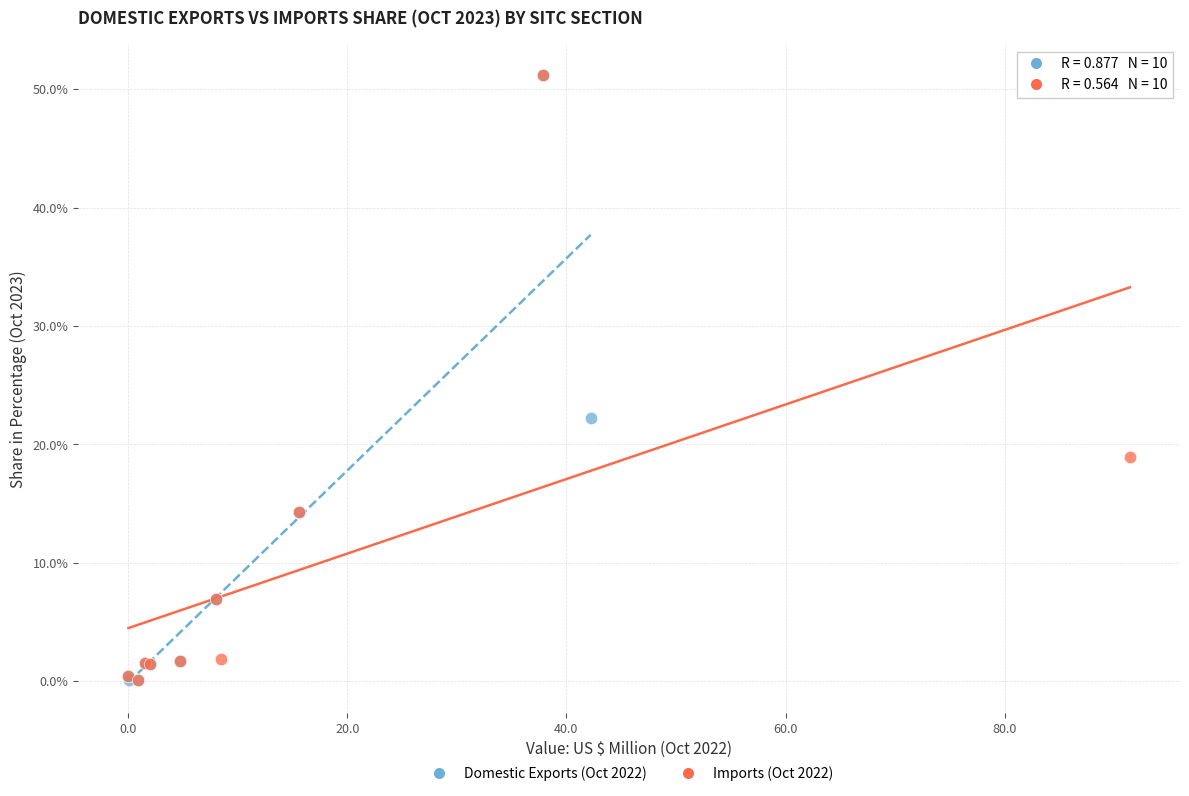

What are all the series names shown in the legend?

Domestic Exports (Oct 2022), Imports (Oct 2022)